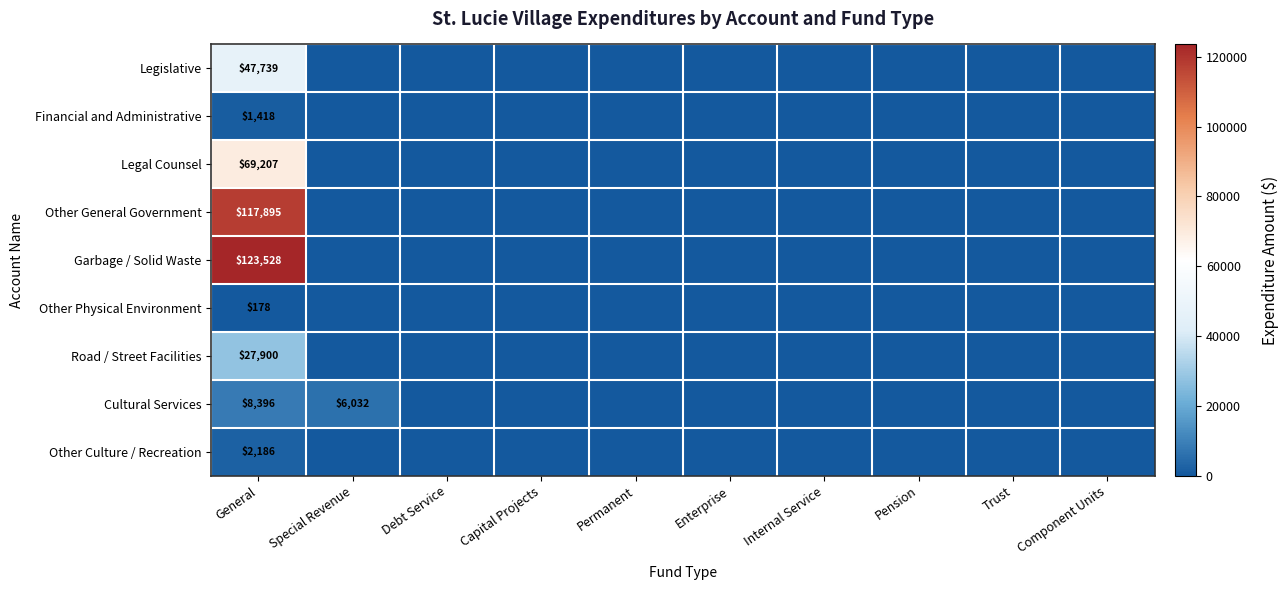

Rank the categories by Other Physical Environment value from lowest to highest.

Special Revenue, Debt Service, Capital Projects, Permanent, Enterprise, Internal Service, Pension, Trust, Component Units, General